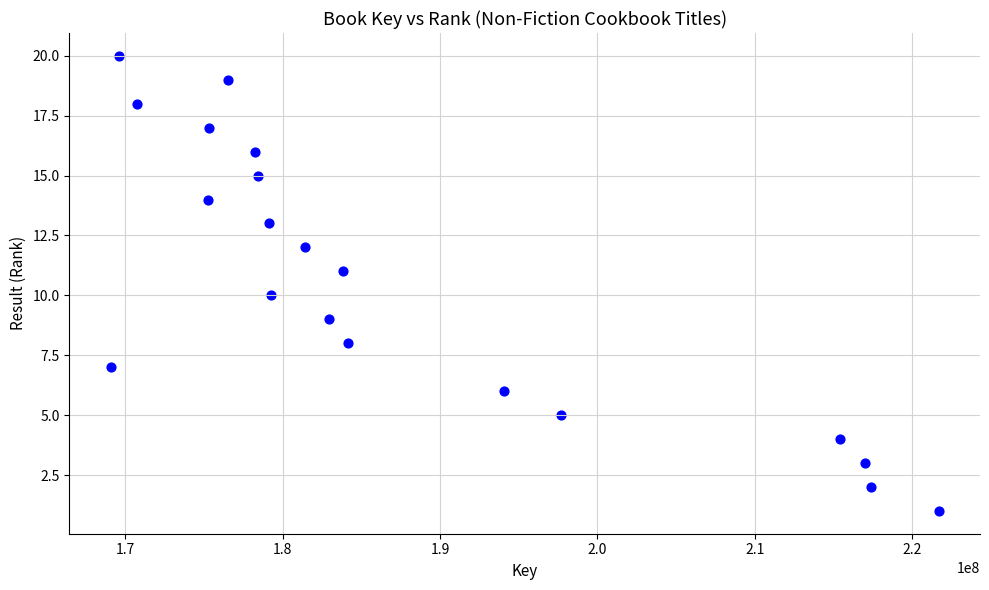

What is the range of Y values (max minus min)?

19